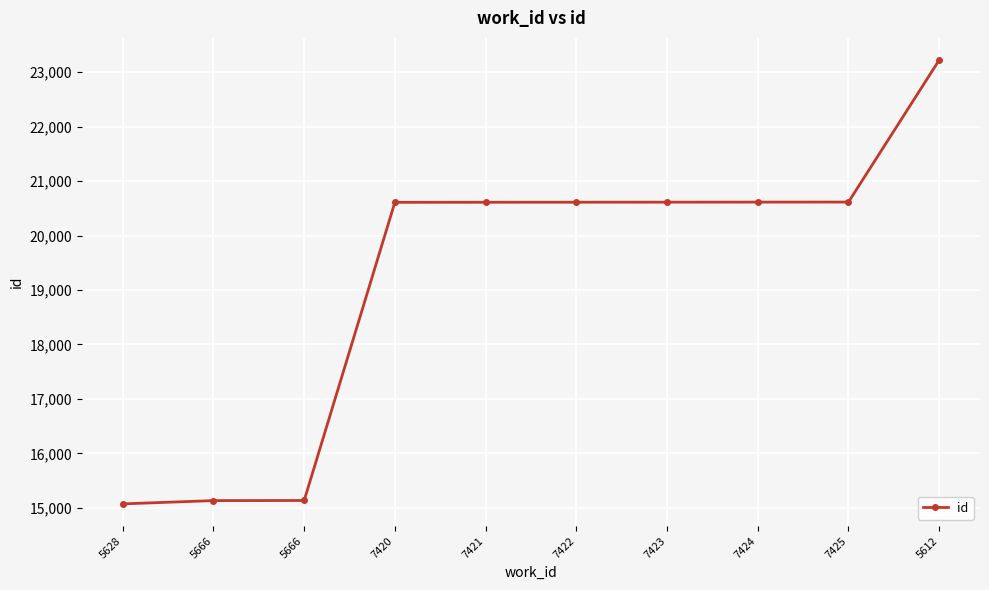

How many lines are shown in the chart?

1